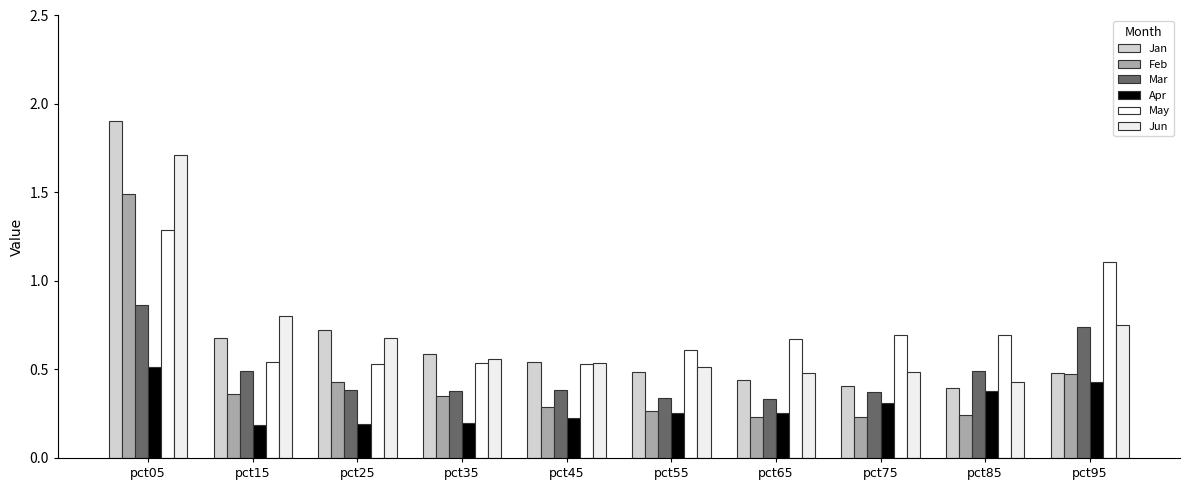

Are the bars horizontal?

No